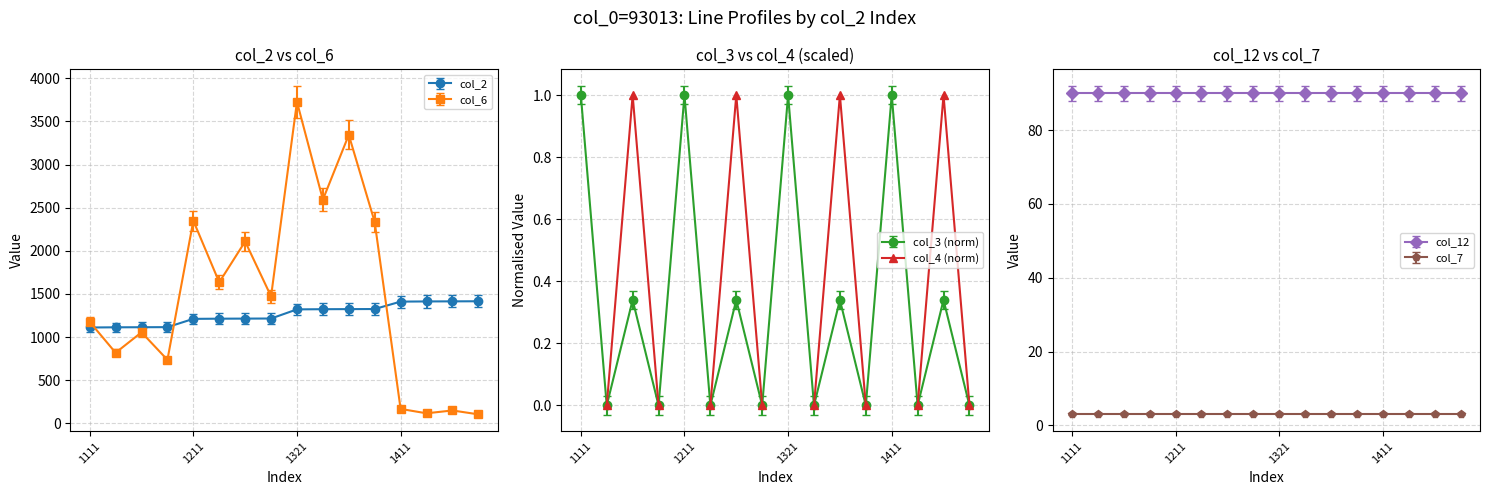

What value does the col_6 series have at 1111?

1176